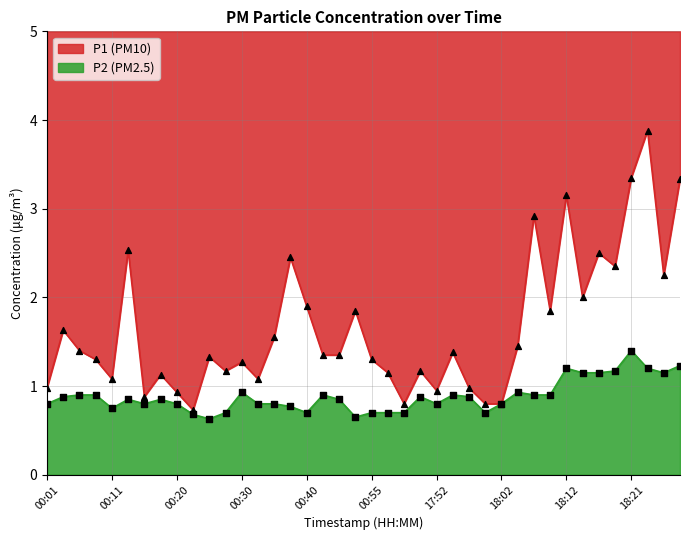

Is the value of P2 at 00:40 greater than the value of P1 at 00:06?

No